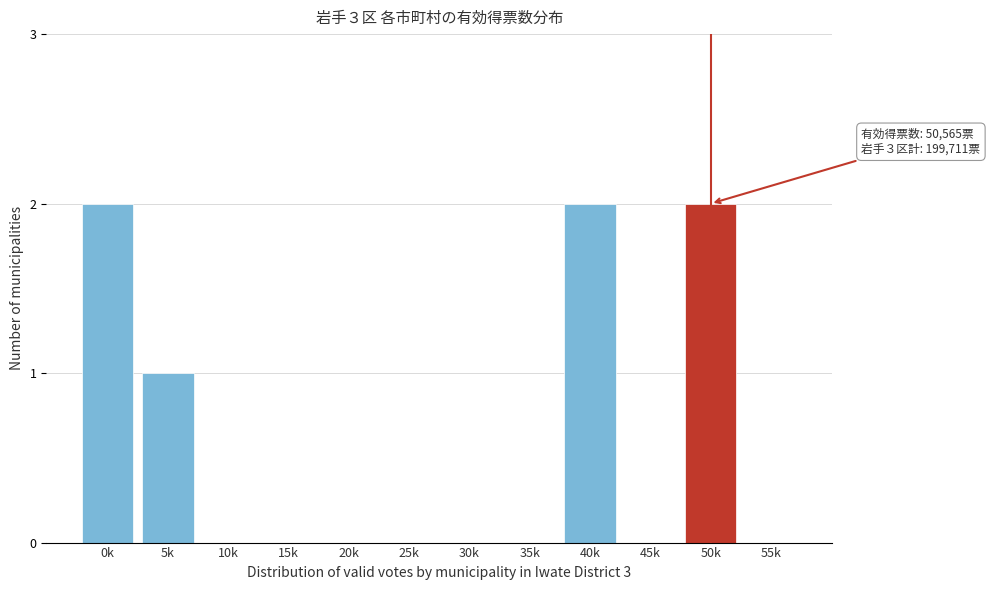

Reading left to right, transcribe all the data shown in this chart.

0k=2	5k=1	10k=0	15k=0	20k=0	25k=0	30k=0	35k=0	40k=2	45k=0	50k=2	55k=0